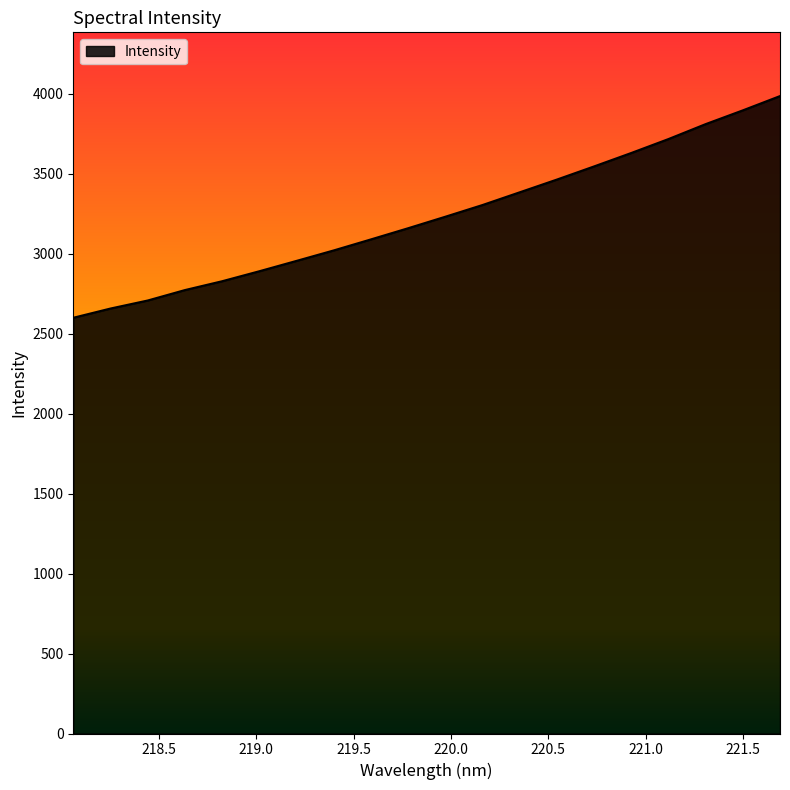

What is the minimum value shown in the chart?

2599.3